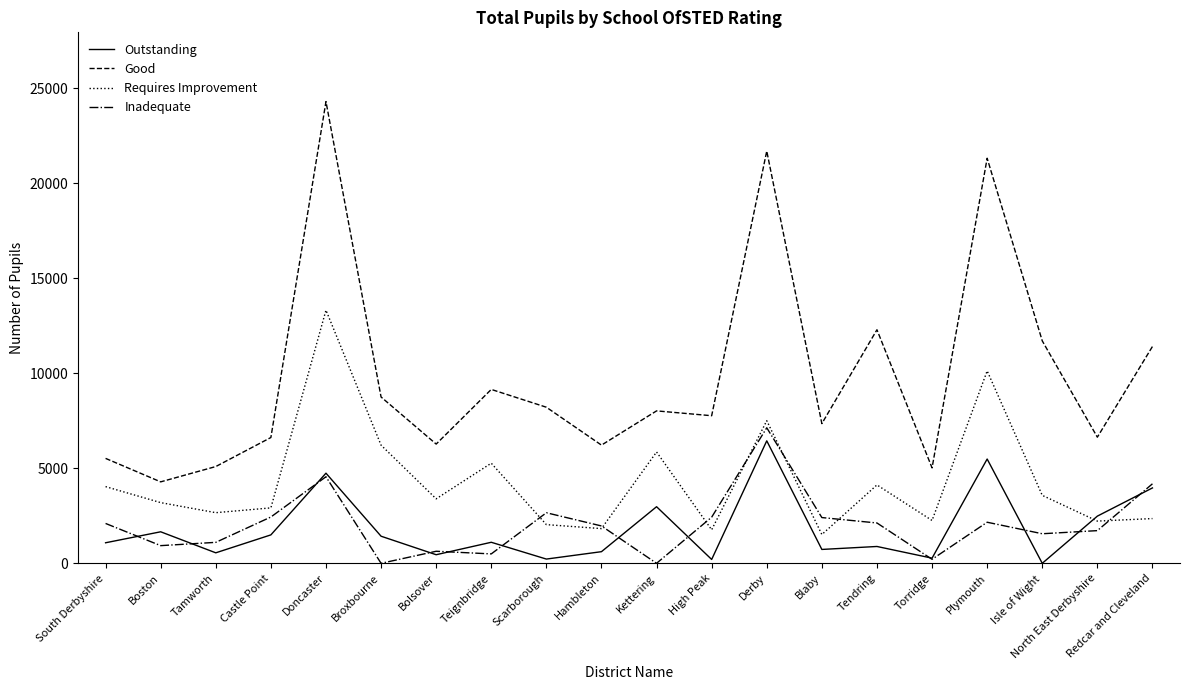

At which category does the chart reach its peak across all series?

Doncaster